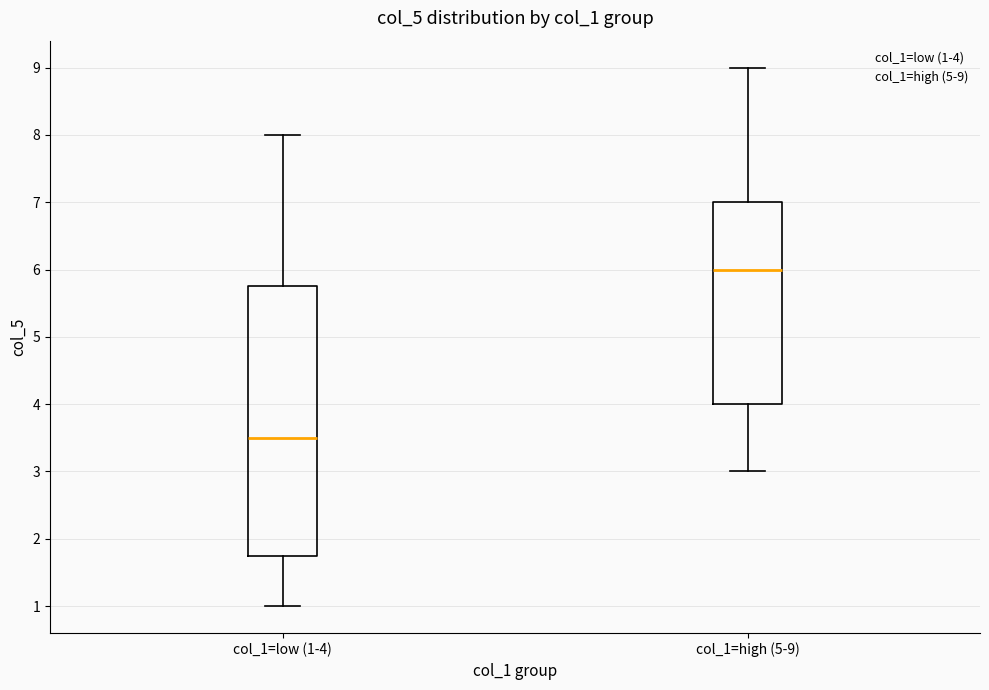

Comparing the boxes themselves (not the whiskers), which one is the tallest?

col_1=low (1-4)